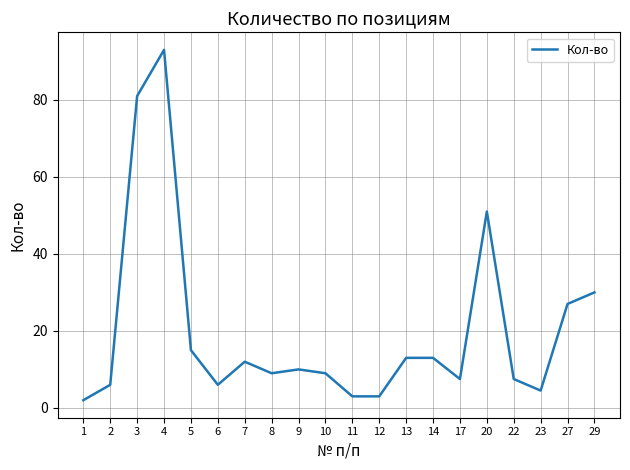

Where is the data nearest to the value 47?

20